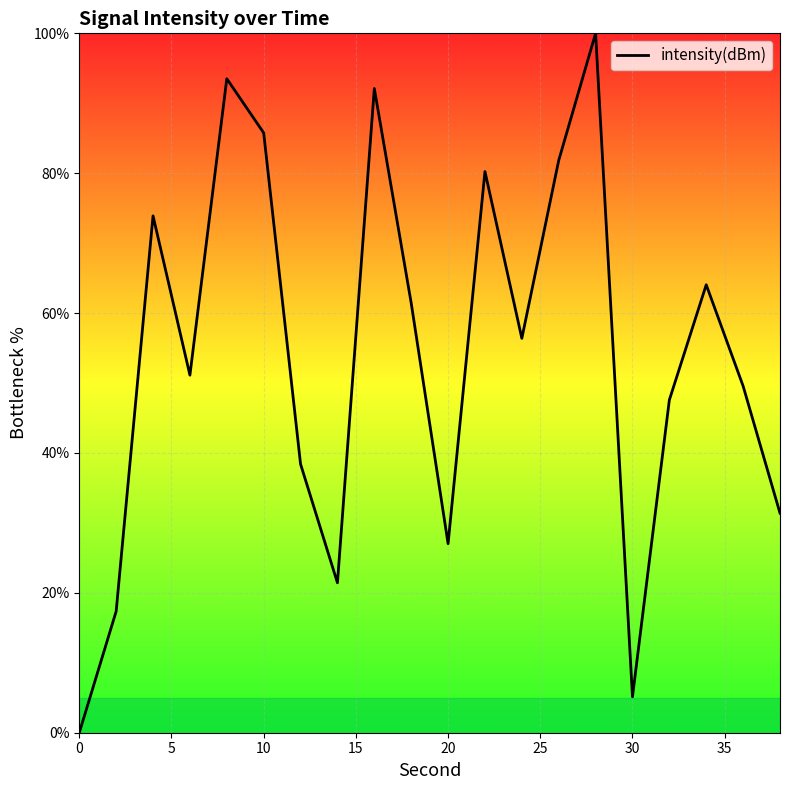

What is the difference between the maximum and minimum values?

100.0